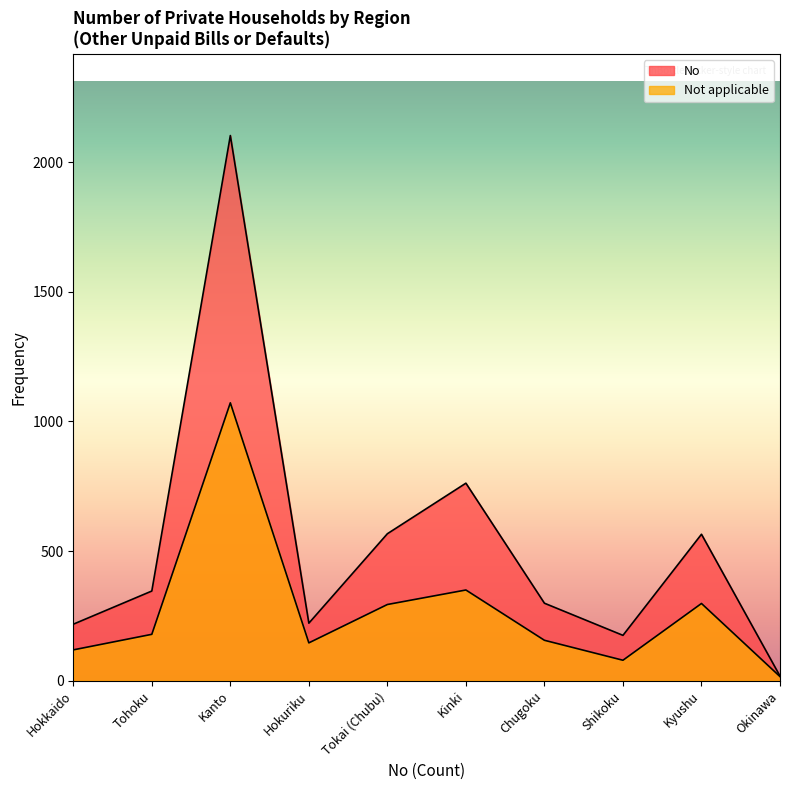

True or false: No and Not applicable intersect in this chart.

False